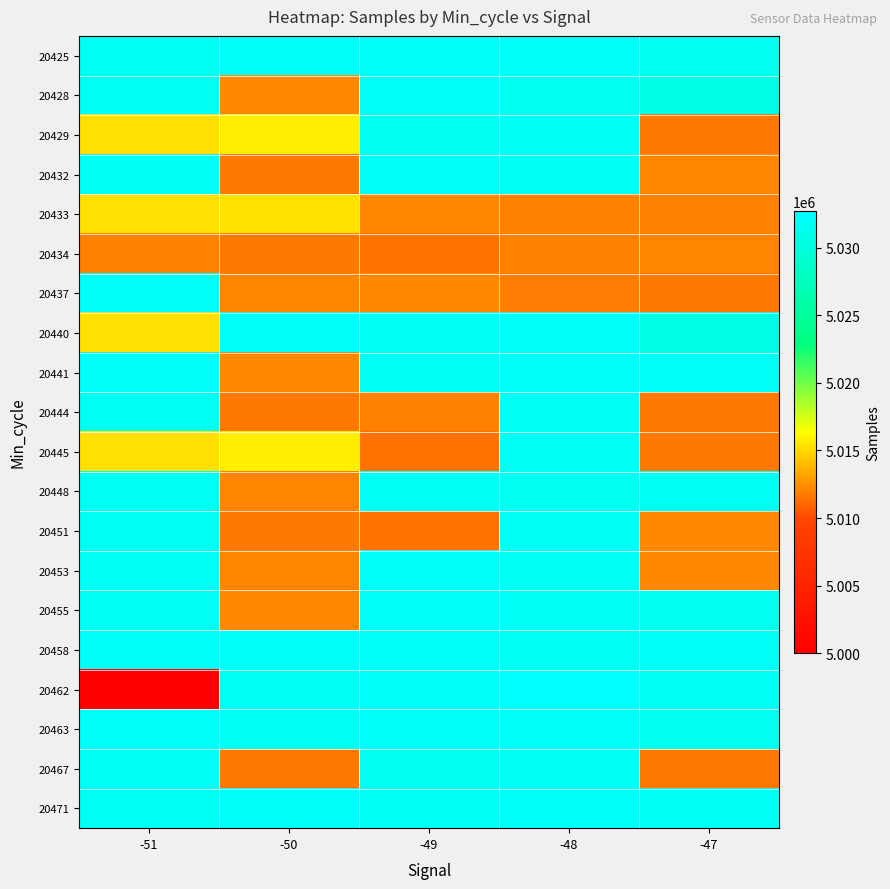

What is the maximum value shown in the chart?

5032731